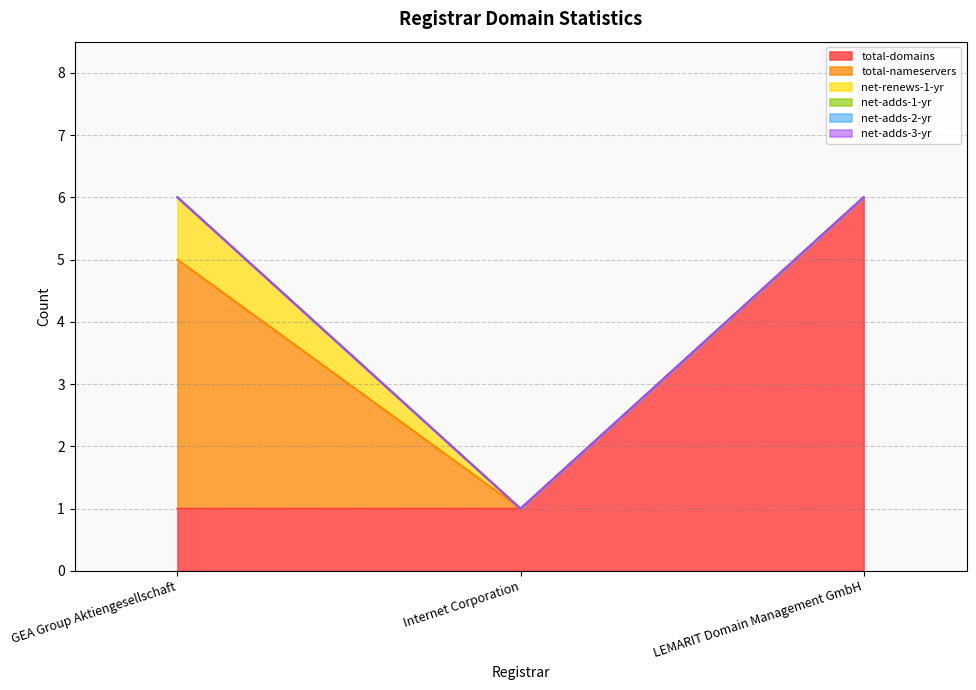

What position from the right is GEA Group Aktiengesellschaft?

3